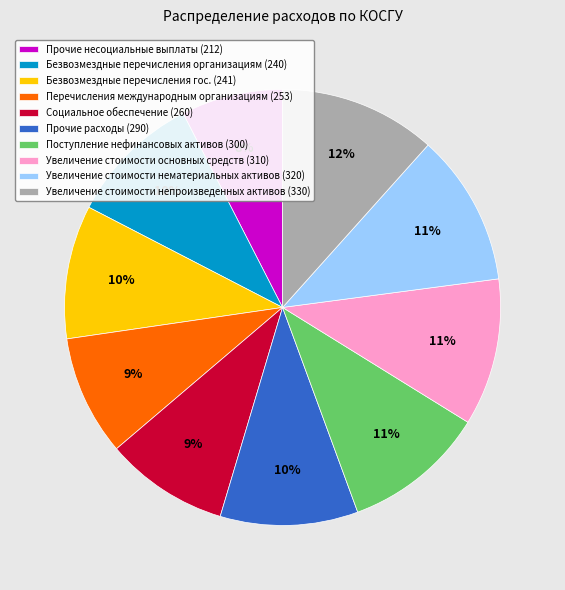

Count the number of slices in the pie.

10